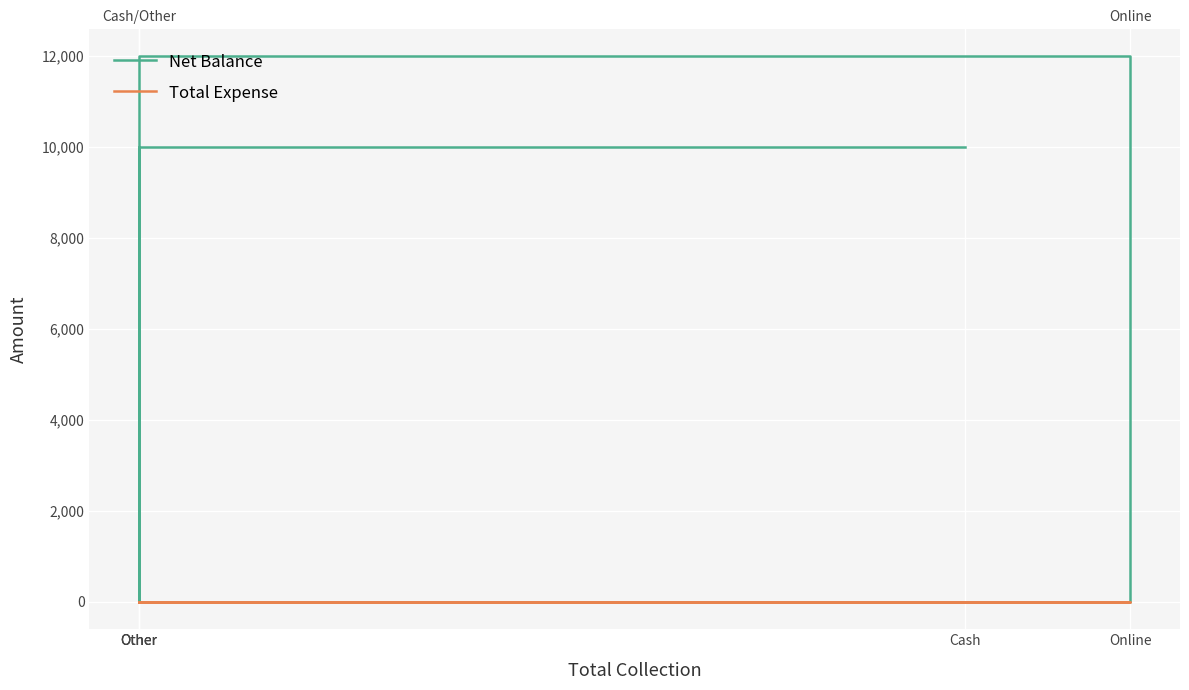

True or false: Total Expense and Net Balance intersect in this chart.

False